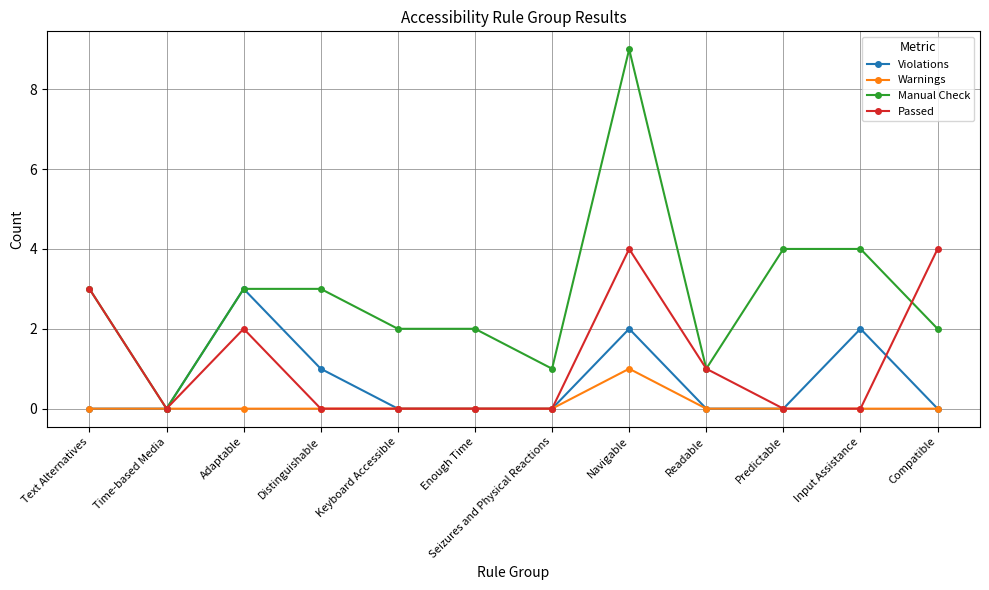

What is the maximum value shown in the chart?

9